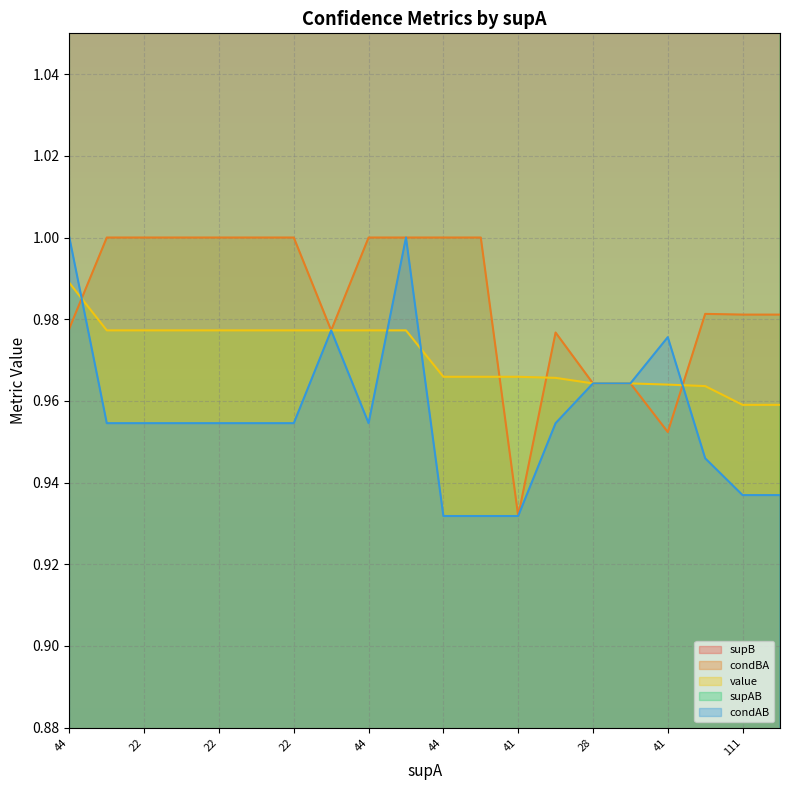

At which category does supB reach its first local peak?

44